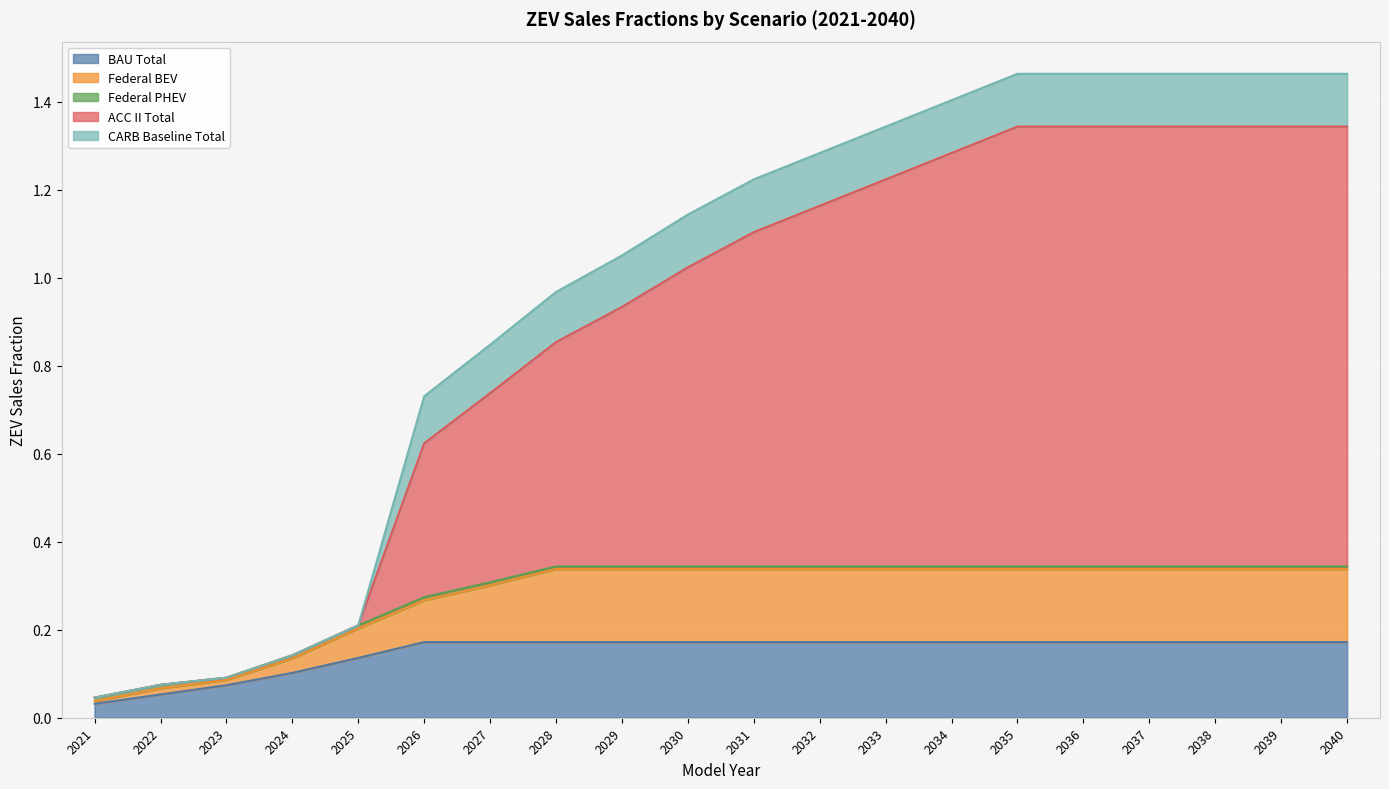

True or false: BAU Total has more than 0 interior local peaks.

False